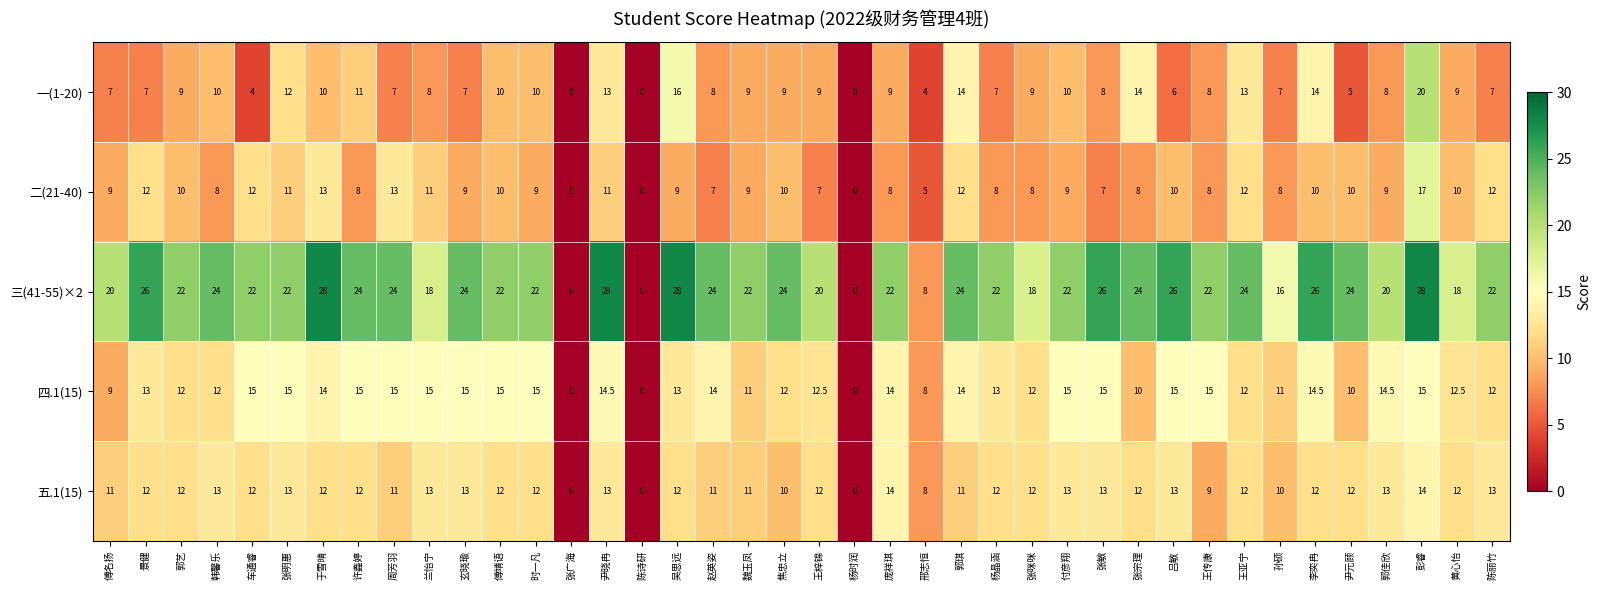

Rank the series by their maximum value, from lowest to highest.

五.1(15), 四.1(15), 二(21-40), 一(1-20), 三(41-55)×2